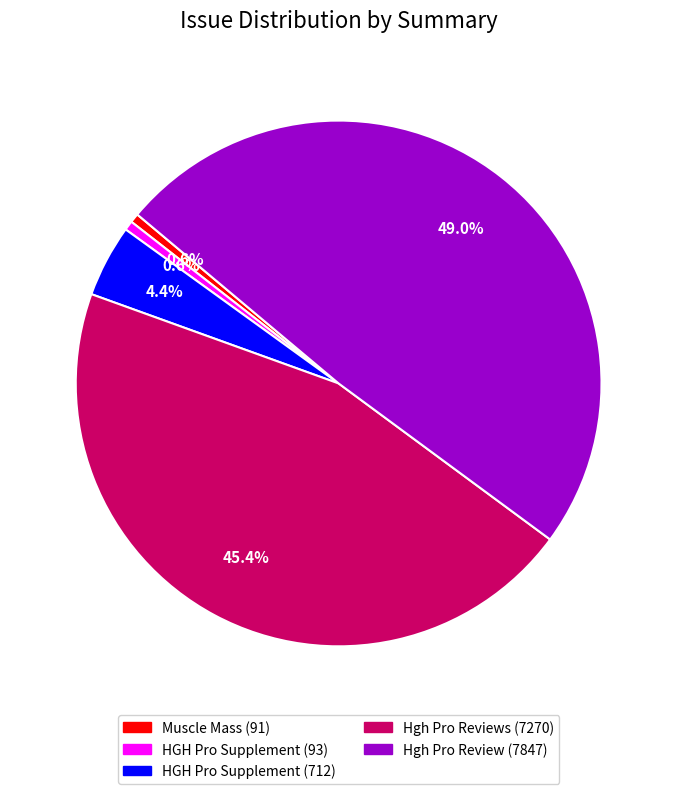

How many segments does this pie chart have?

5